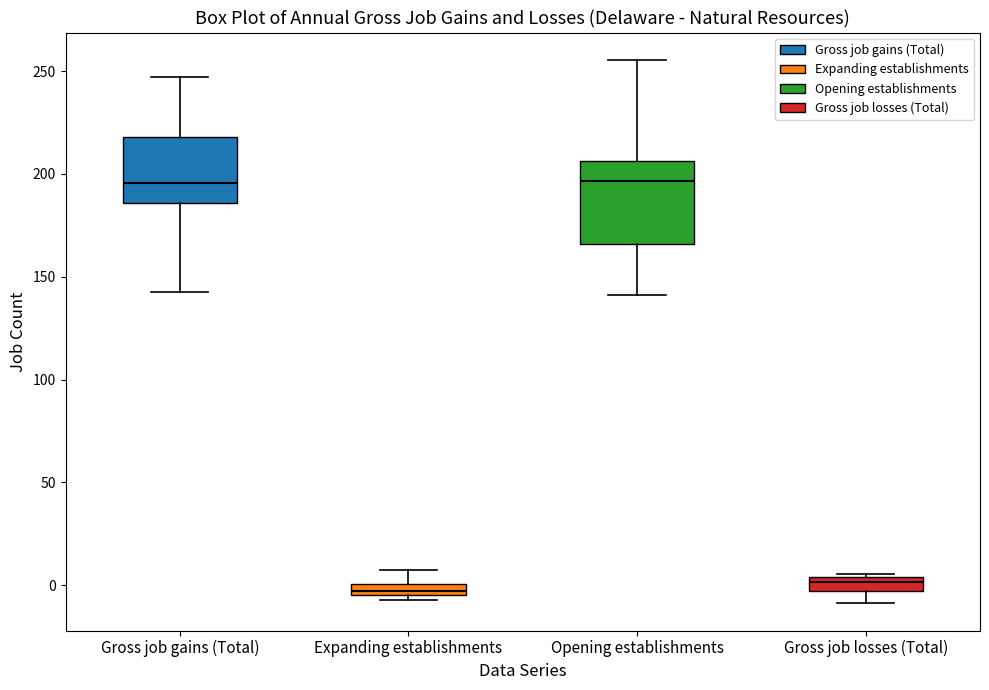

Where does the upper whisker of the box for Expanding establishments end on the y-axis? The values are not printed on the chart, so give them approximately, as read against the axis.

5